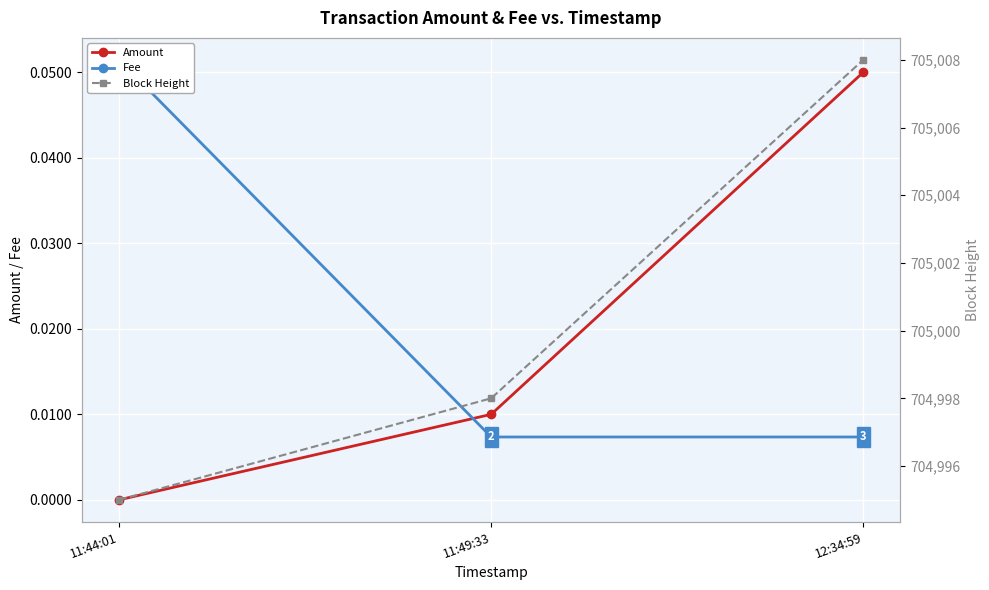

What is the spread (max minus min) of values at 11:44:01?

704995.0